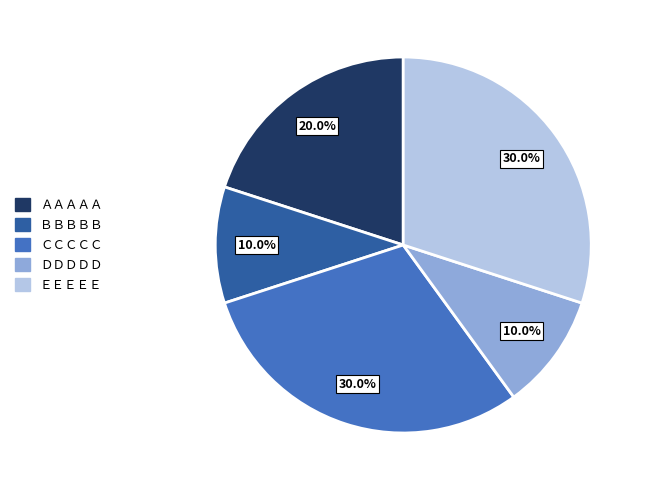

Is ＣＣＣＣＣ the majority of the pie?

No